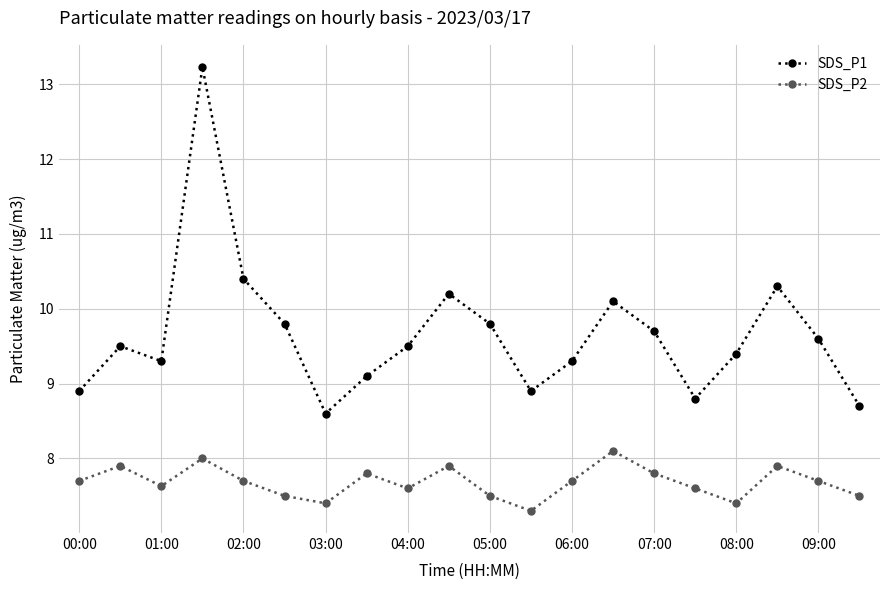

Which series has the largest range (max minus min)?

SDS_P1